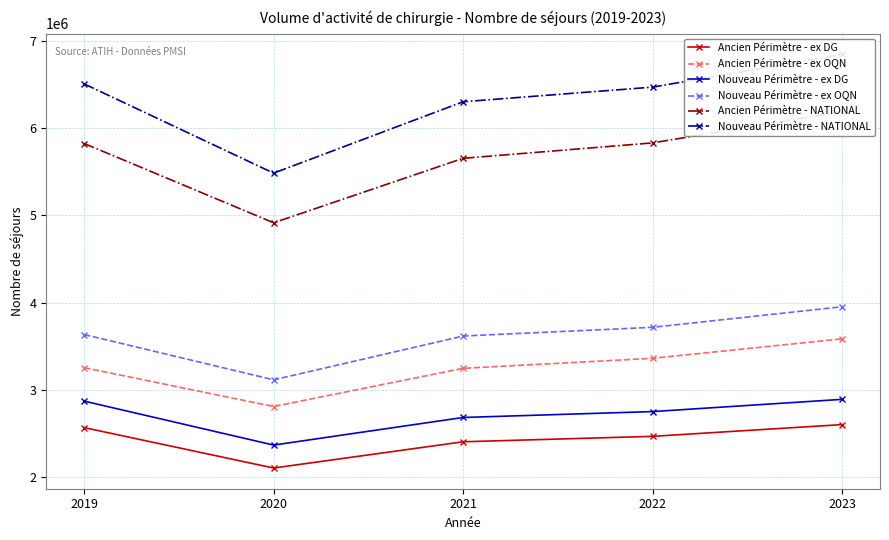

What is the average value of the Ancien Périmètre - ex DG series?

2430033